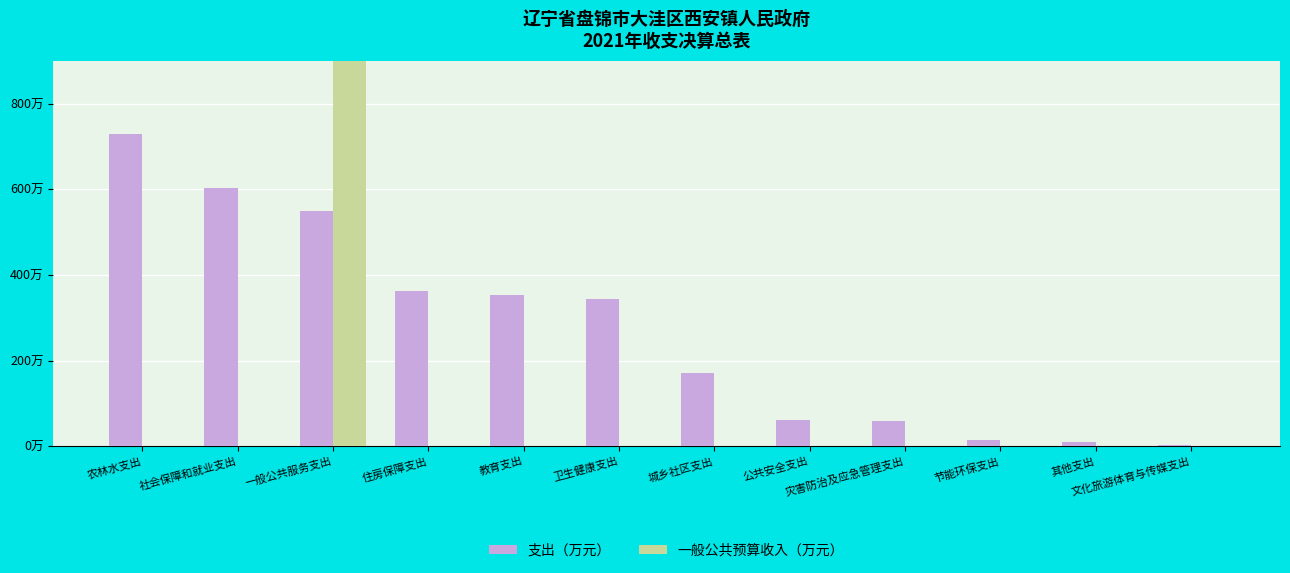

How many bars are there in total?

24